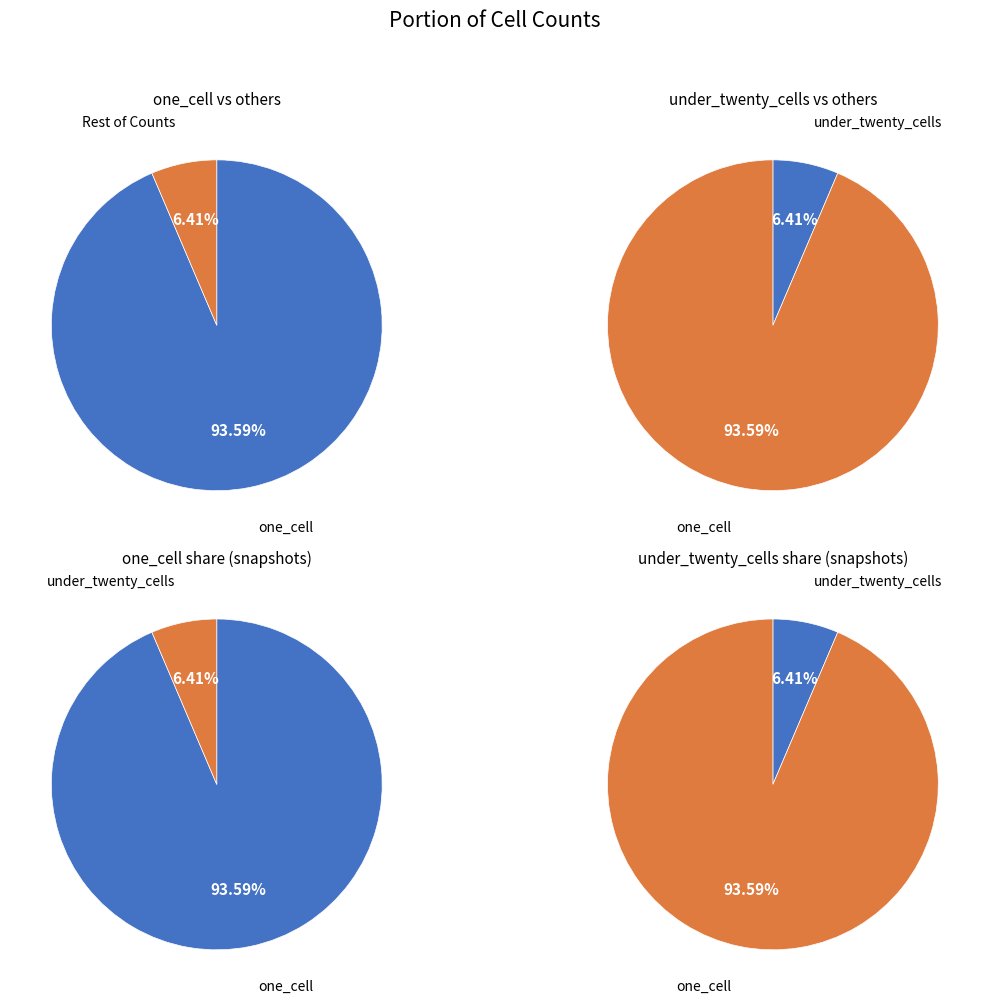

How many segments does this pie chart have?

8